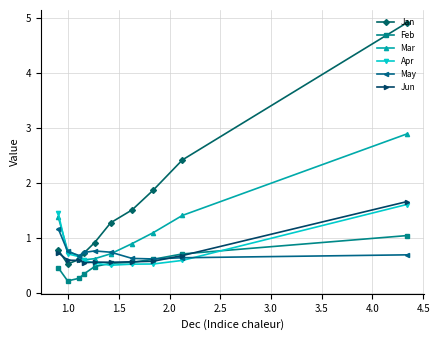

Which series has the widest spread of values?

Jan